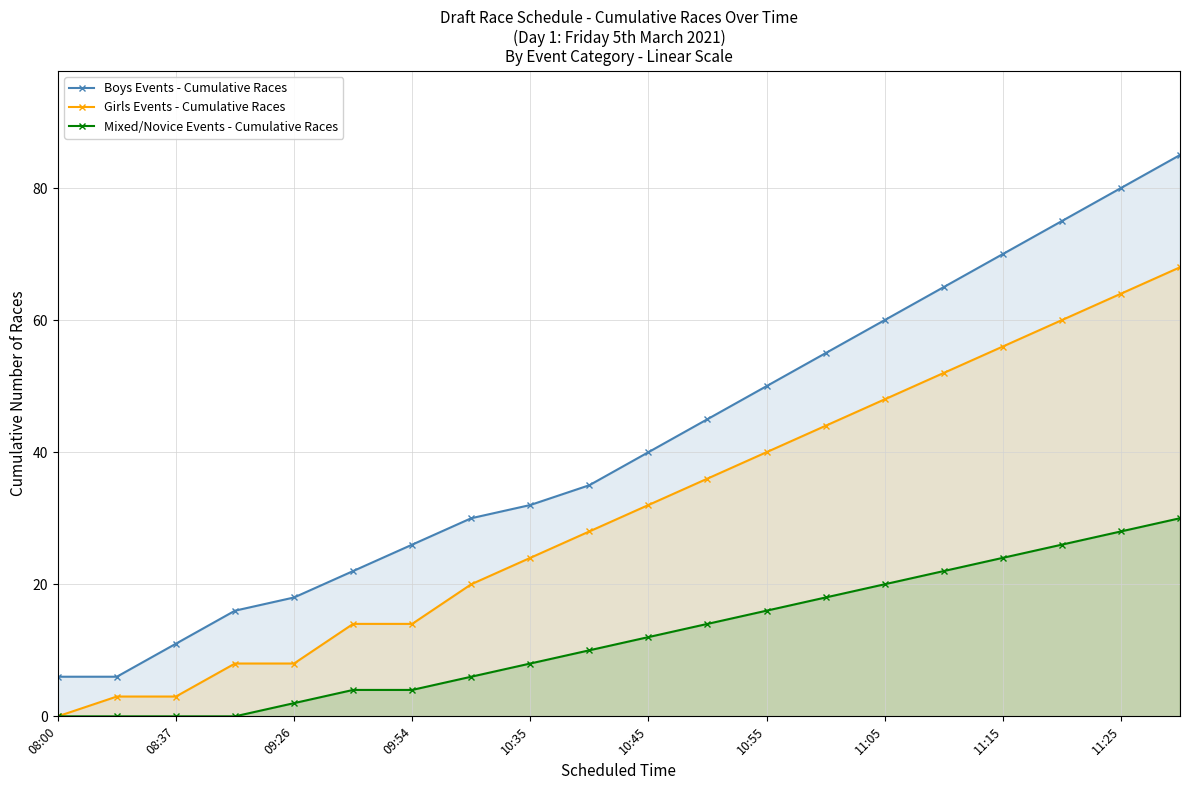

Reading left to right, extract all data points from this chart.

Boys Events - Cumulative Races: 6	6	11	16	18	22	26	30	32	35	40	45	50	55	60	65	70	75	80	85
Girls Events - Cumulative Races: 0	3	3	8	8	14	14	20	24	28	32	36	40	44	48	52	56	60	64	68
Mixed/Novice Events - Cumulative Races: 0	0	0	0	2	4	4	6	8	10	12	14	16	18	20	22	24	26	28	30